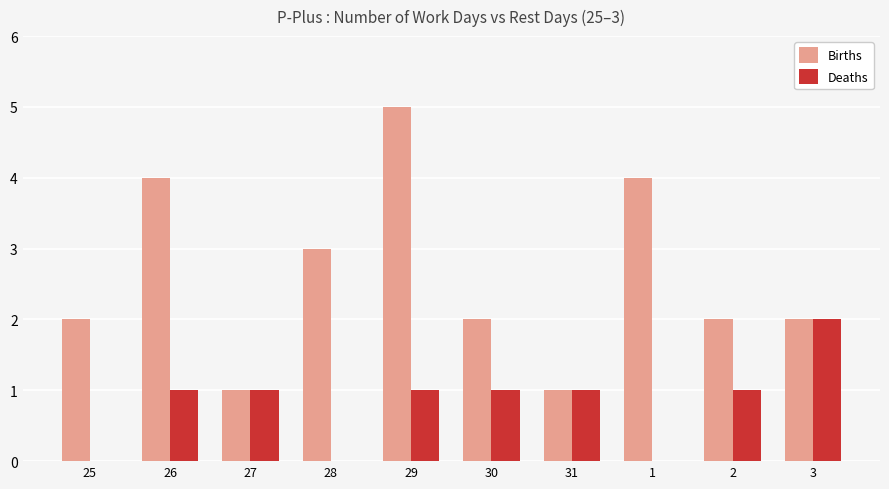

True or false: Deaths has a value of 2 at 3.

True